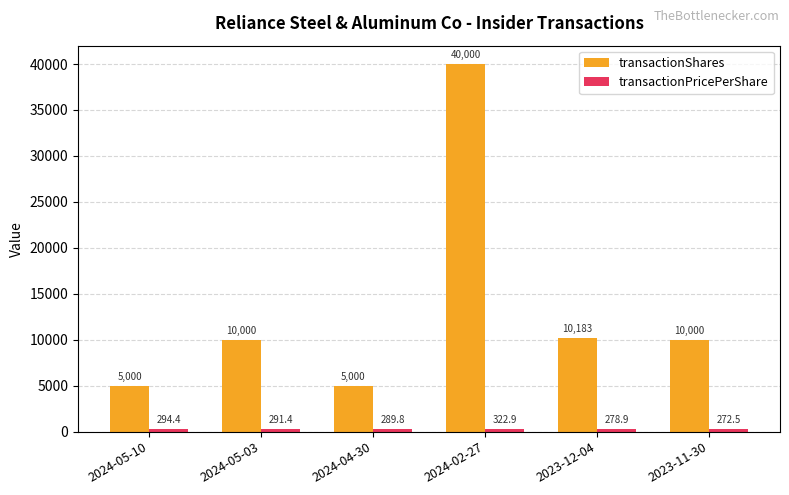

What is the difference between the transactionShares values at 2023-12-04 and 2024-05-10?

5183.0